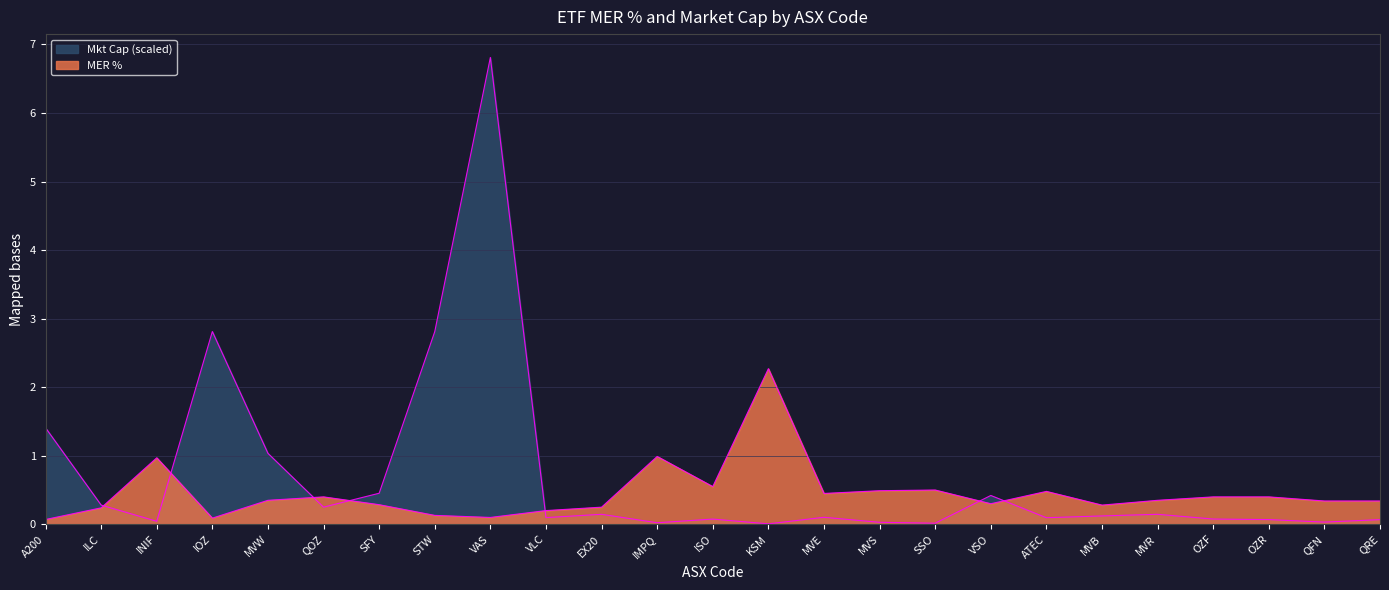

What is the spread (max minus min) of values at STW?

2.7